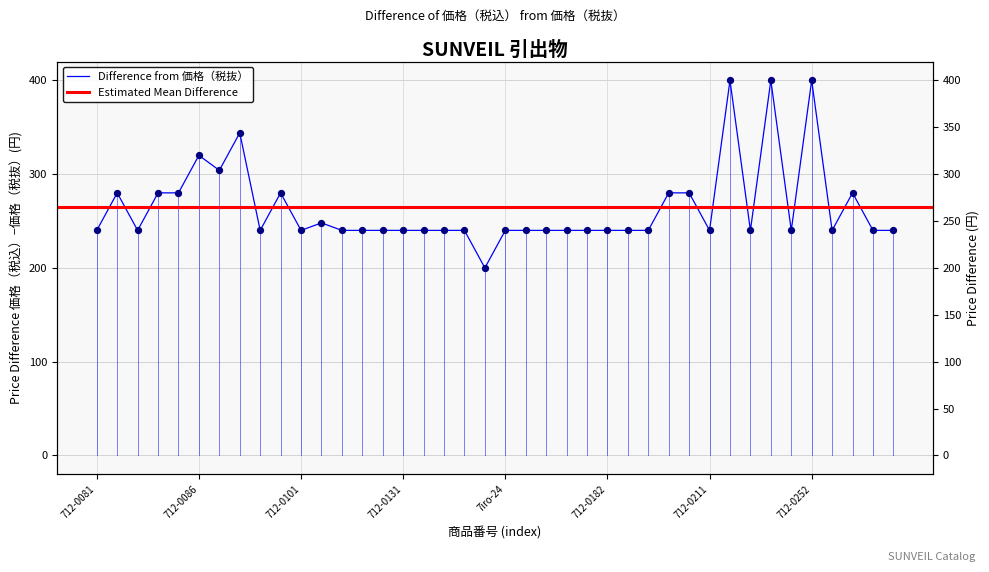

At how many categories does at least one series exceed 380?

3